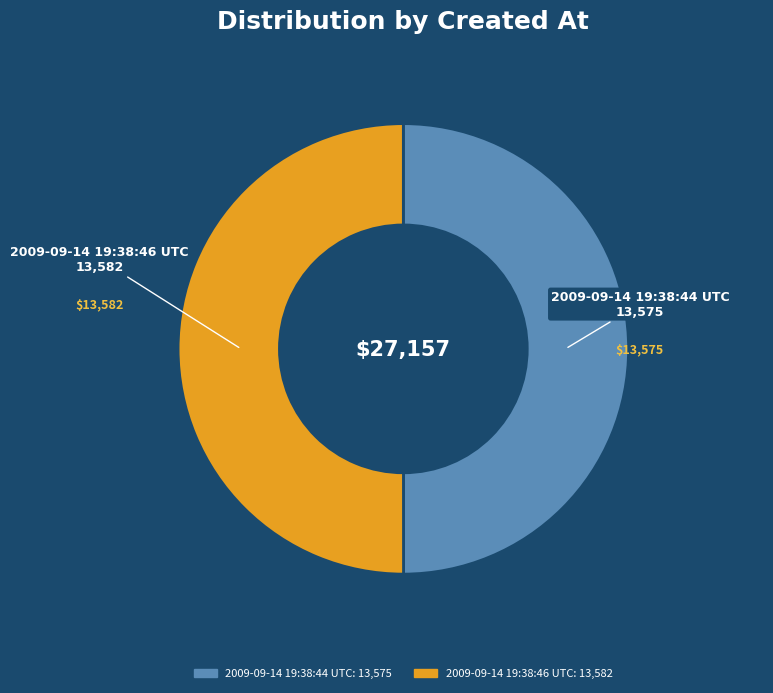

Count the number of slices in the pie.

2